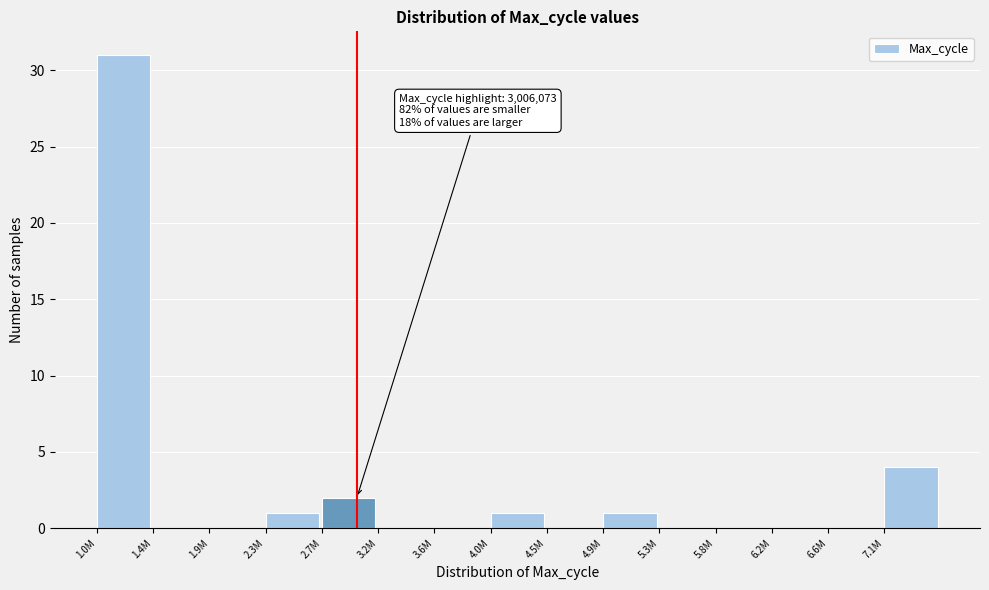

Reading right to left, extract all data points from this chart.

7.1M=4	6.6M=0	6.2M=0	5.8M=0	5.3M=0	4.9M=1	4.5M=0	4.0M=1	3.6M=0	3.2M=0	2.7M=2	2.3M=1	1.9M=0	1.4M=0	1.0M=31